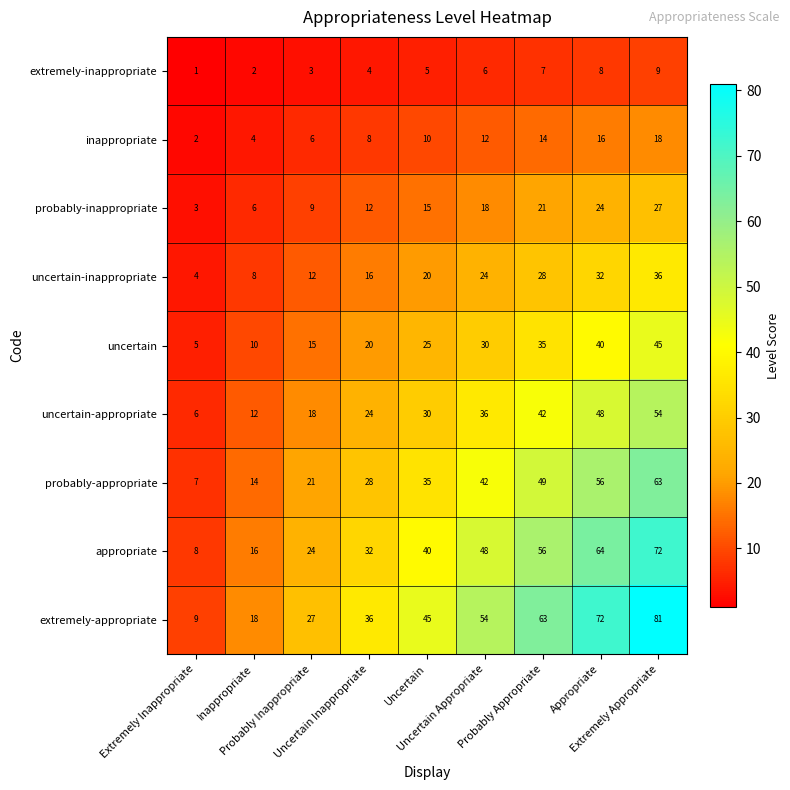

How many data points does each series have?

9